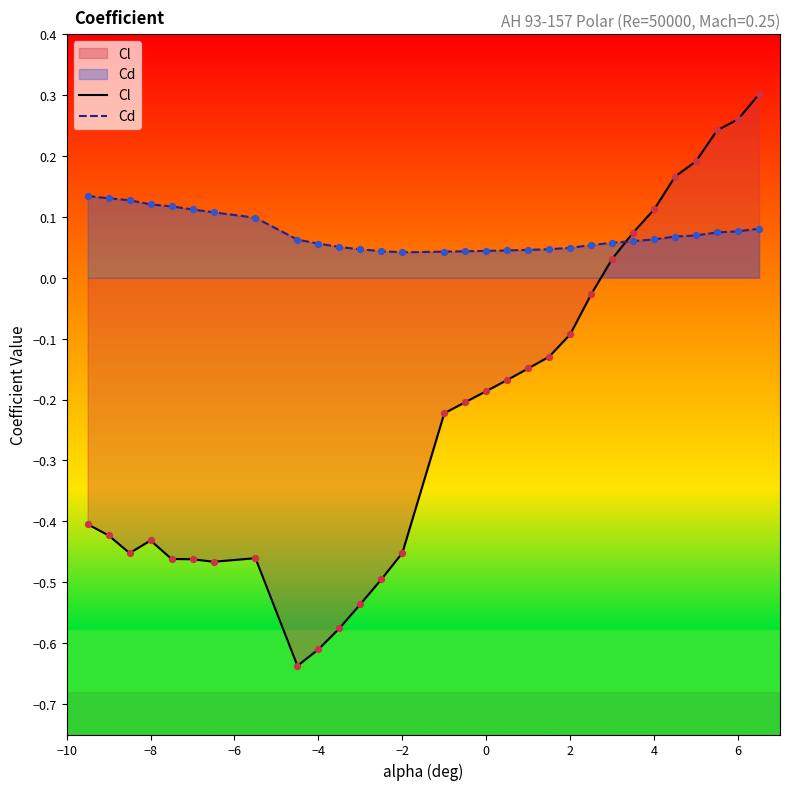

List the series in order of their peak value, lowest first.

Cd, Cl